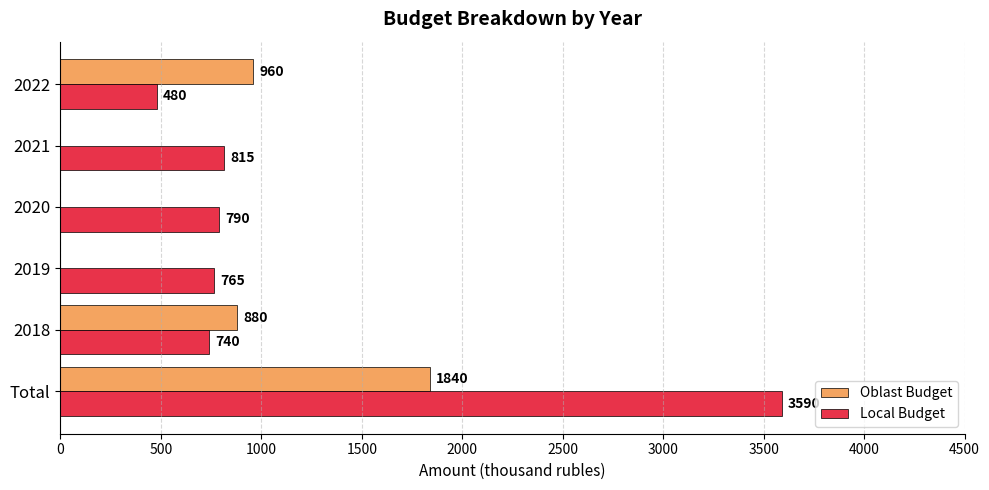

Which series changed the most between Total and 2021?

Local Budget